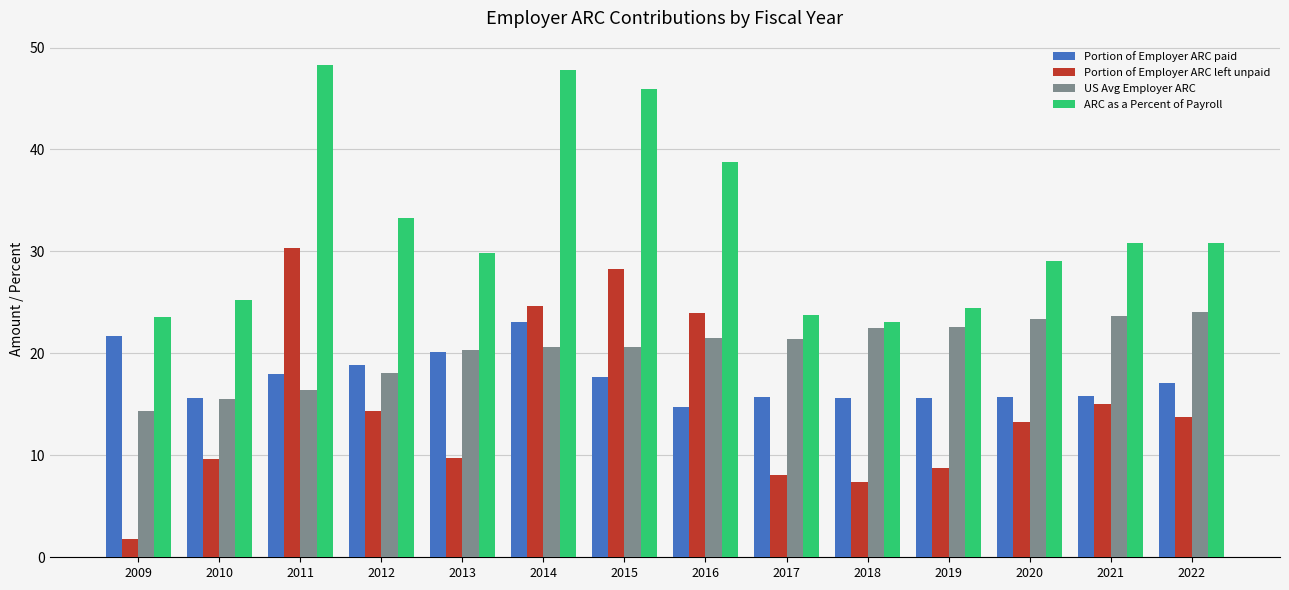

True or false: Portion of Employer ARC left unpaid has a value of 30.3 at 2011.

True